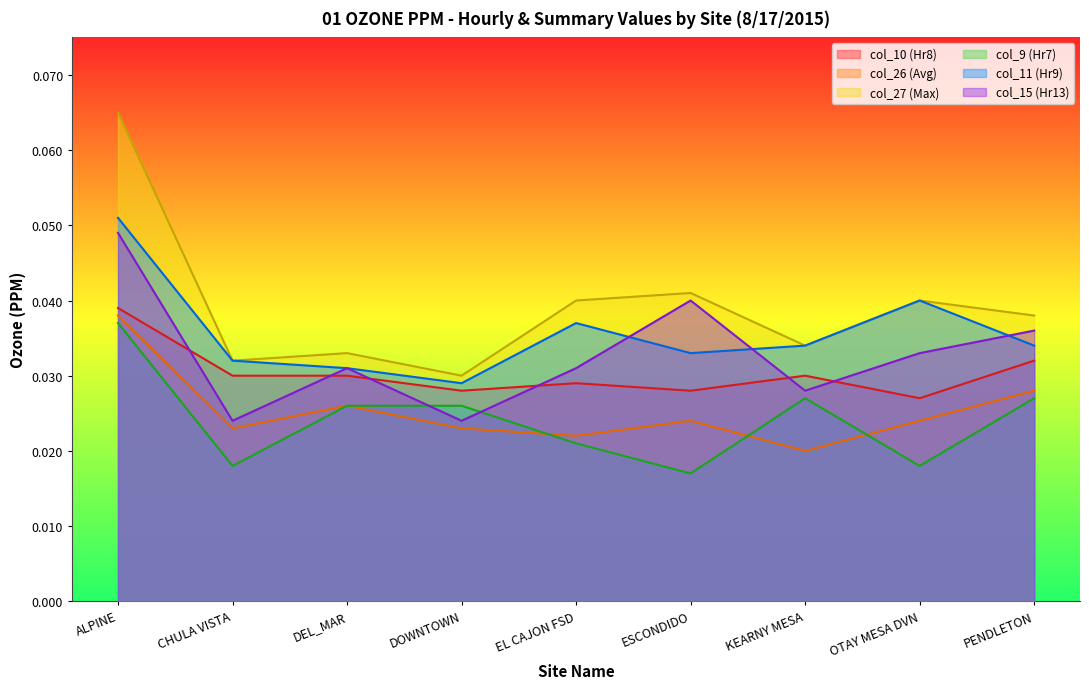

Where is col_11 (Hr9) nearest to the value 0?

DOWNTOWN